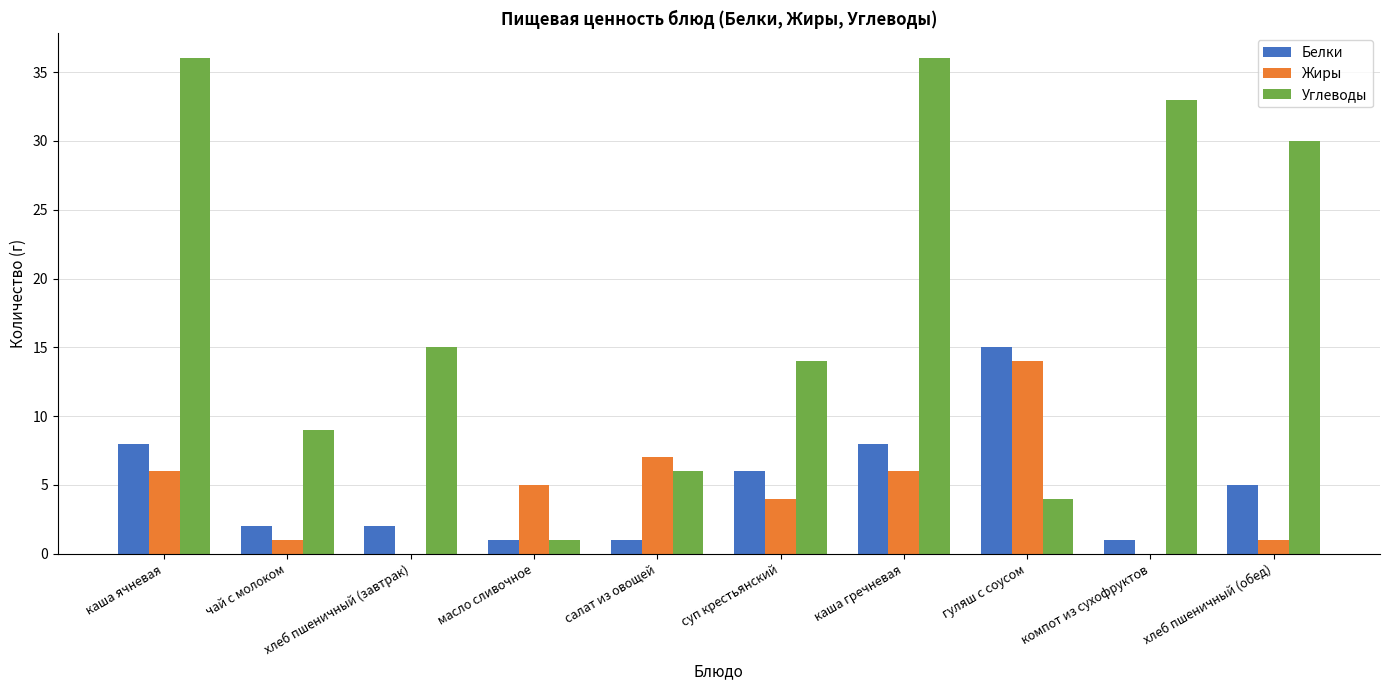

The value of Белки at хлеб пшеничный (завтрак) is 2. True or false?

True